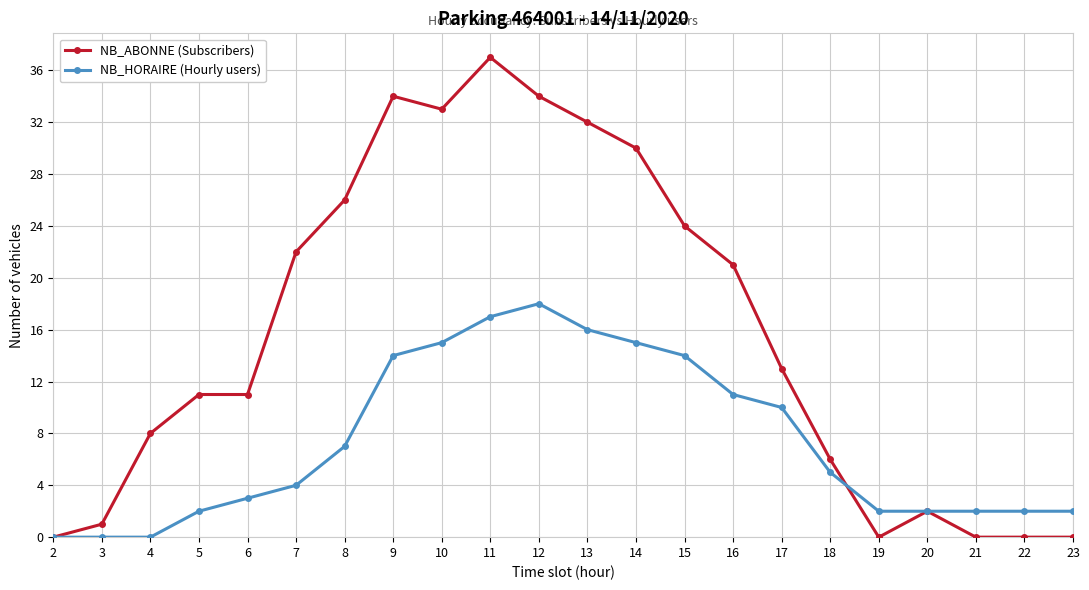

Reading left to right, what are all the values shown in this chart?

NB_ABONNE (Subscribers): 2=0	3=1	4=8	5=11	6=11	7=22	8=26	9=34	10=33	11=37	12=34	13=32	14=30	15=24	16=21	17=13	18=6	19=0	20=2	21=0	22=0	23=0
NB_HORAIRE (Hourly users): 2=0	3=0	4=0	5=2	6=3	7=4	8=7	9=14	10=15	11=17	12=18	13=16	14=15	15=14	16=11	17=10	18=5	19=2	20=2	21=2	22=2	23=2